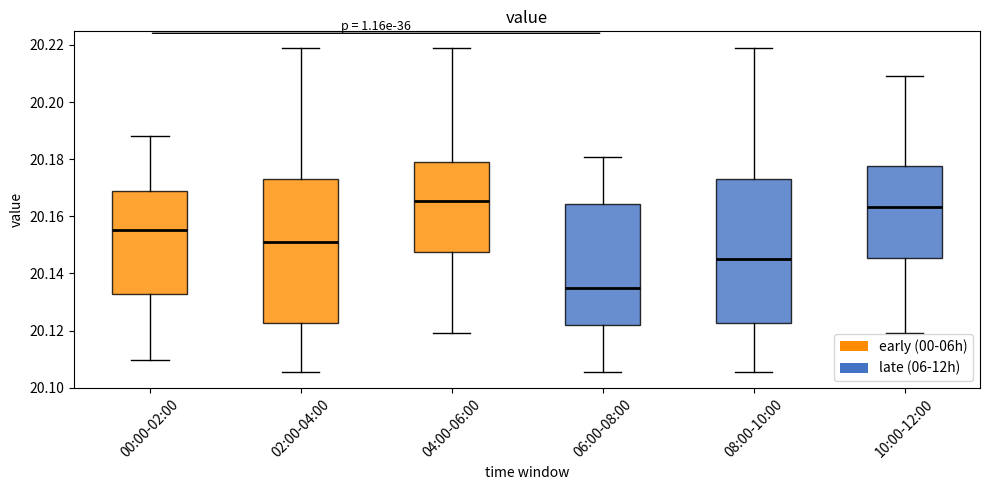

Which box has the highest median line?

04:00-06:00